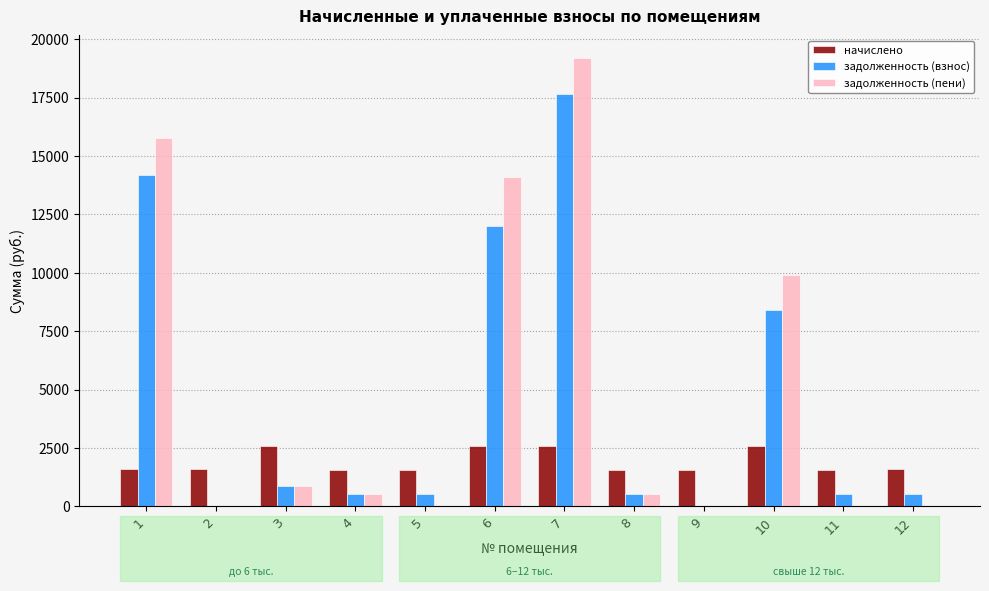

How many groups of bars are there?

12